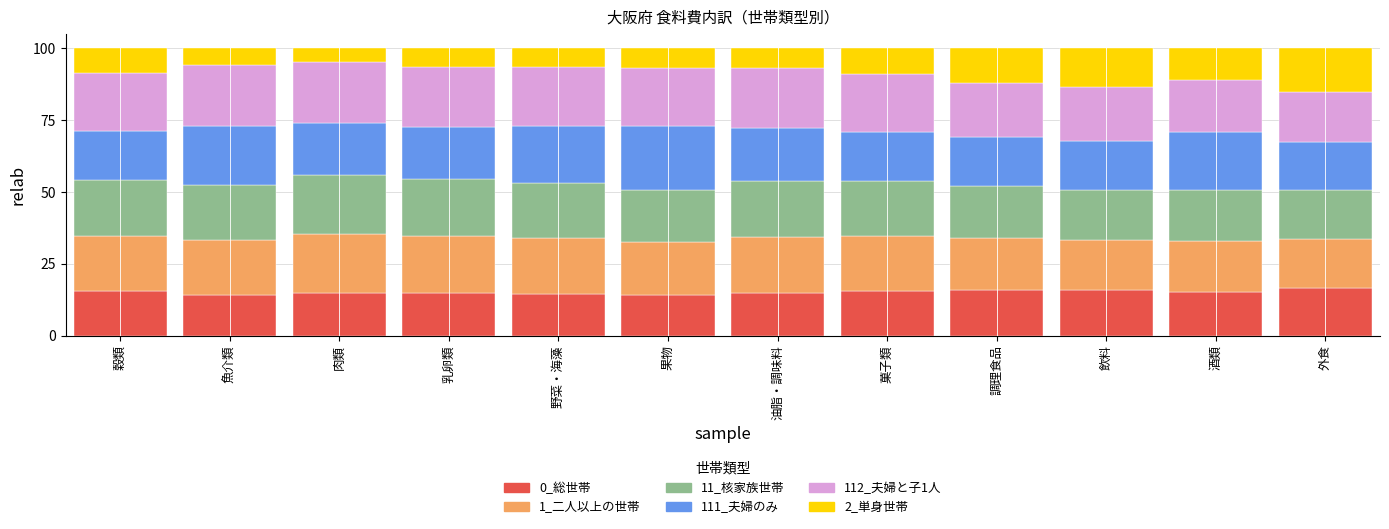

What is the lowest value of the 0_総世帯 series?

14.2